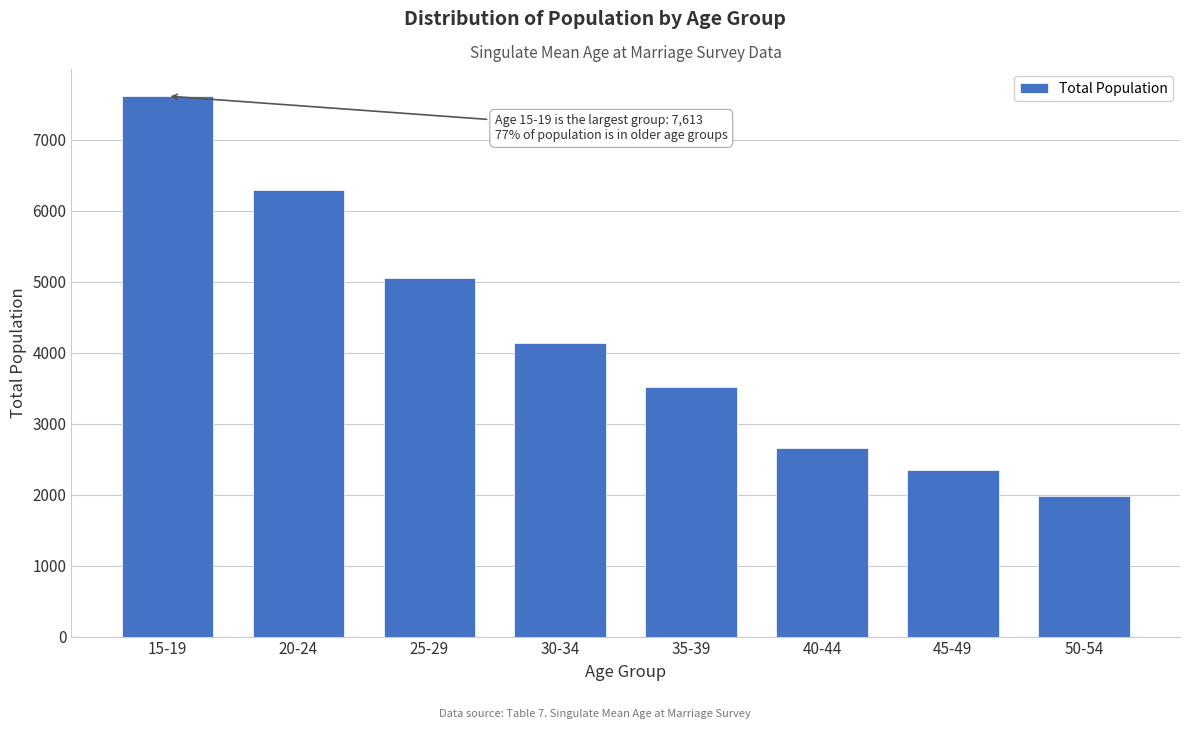

Reading right to left, list all the values displayed in this chart.

50-54=1977	45-49=2342	40-44=2659	35-39=3517	30-34=4135	25-29=5054	20-24=6285	15-19=7613